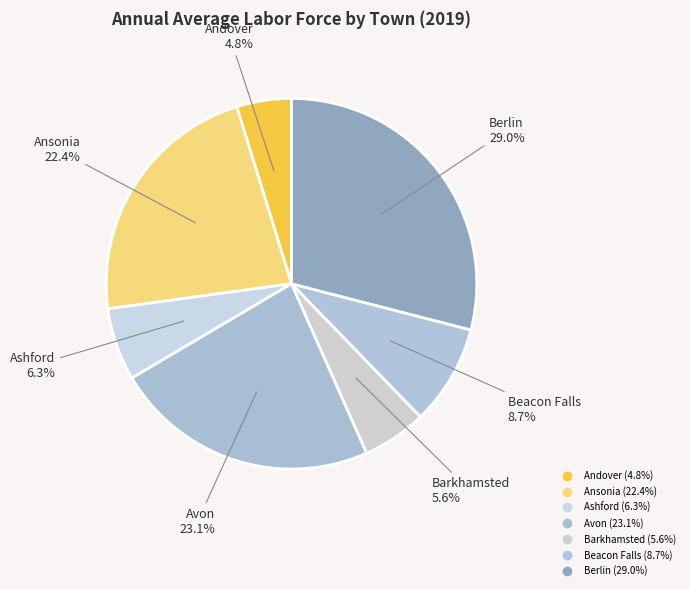

What portion of the pie excludes Berlin?

71.0%